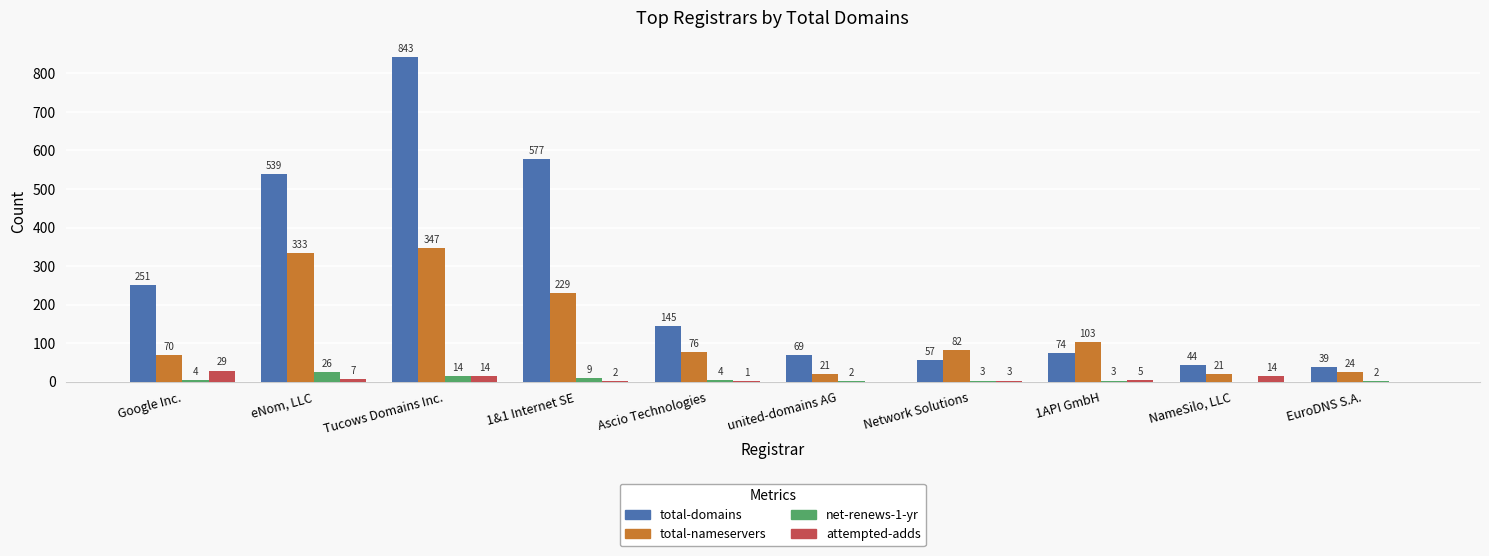

Reading right to left, transcribe all the data shown in this chart.

total-domains: 39	44	74	57	69	145	577	843	539	251
total-nameservers: 24	21	103	82	21	76	229	347	333	70
net-renews-1-yr: 2	0	3	3	2	4	9	14	26	4
attempted-adds: 0	14	5	3	0	1	2	14	7	29